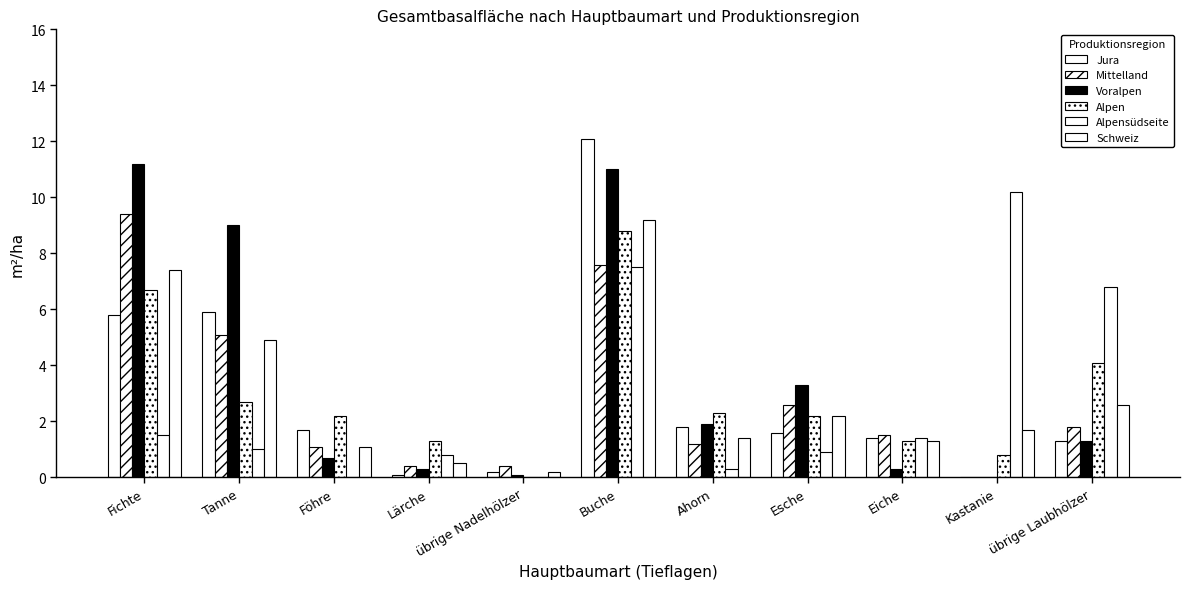

What is the average value of the Jura series?

2.9